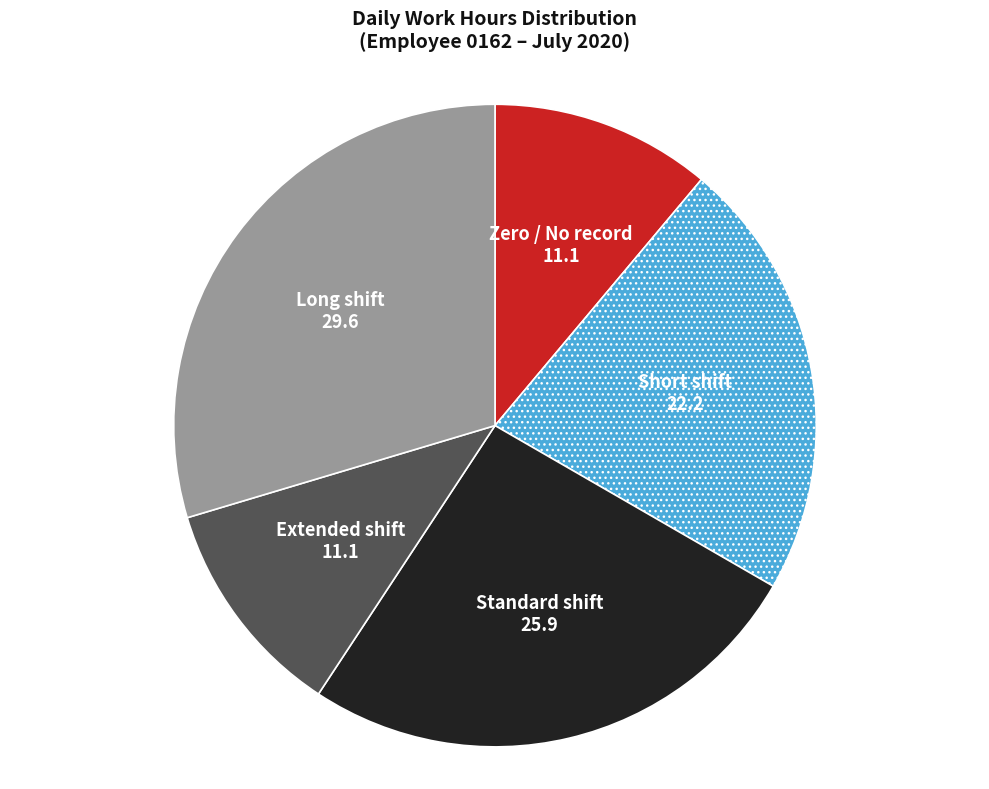

Is there any slice that represents more than half of the pie?

No